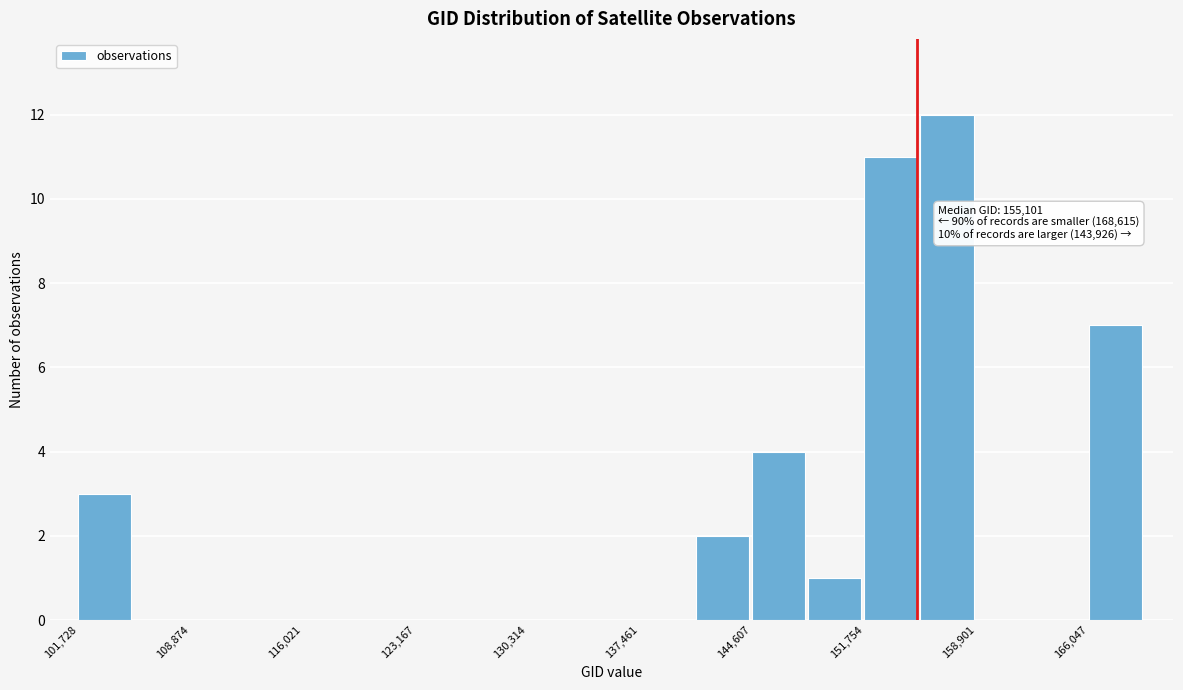

Read against the x-axis, roughly where is the centre of the tallest bar?

157000